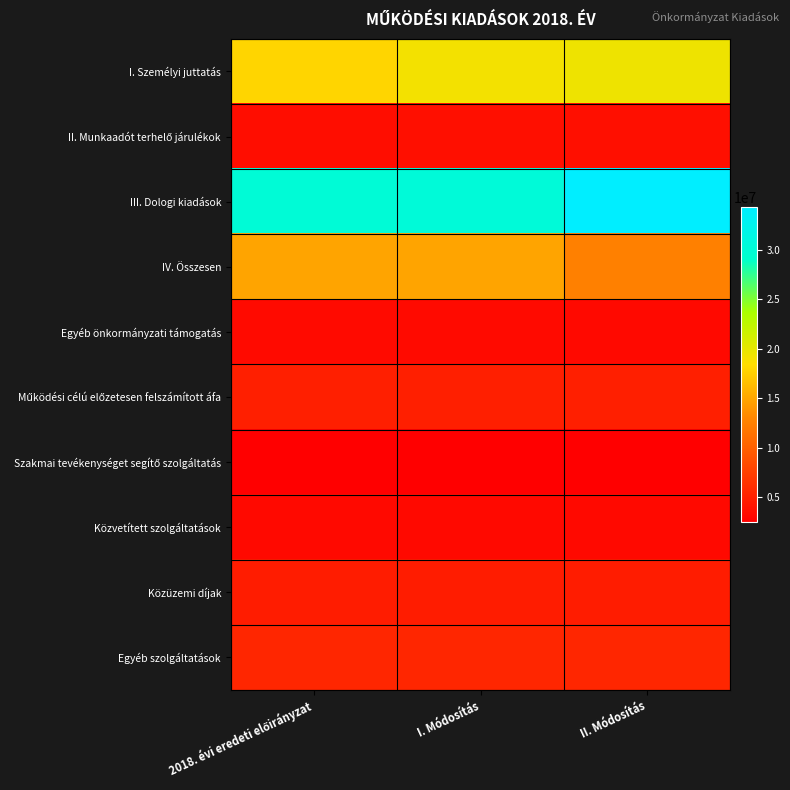

List the series in order of their peak value, lowest first.

Szakmai tevékenységet segítő szolgáltatás, Közvetített szolgáltatások, Egyéb önkormányzati támogatás, II. Munkaadót terhelő járulékok, Közüzemi díjak, Működési célú előzetesen felszámított áfa, Egyéb szolgáltatások, IV. Összesen, I. Személyi juttatás, III. Dologi kiadások